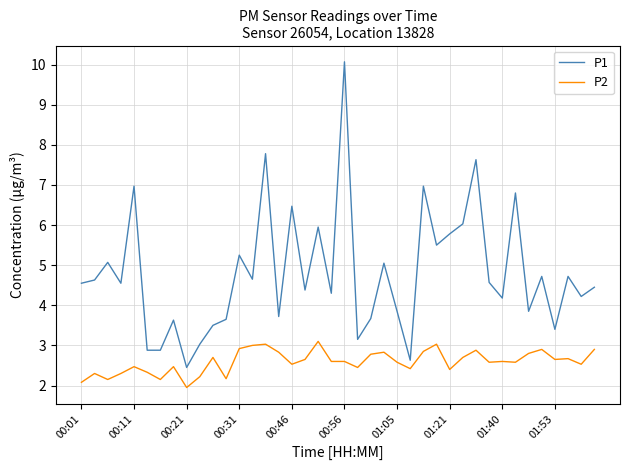

What are all the series names shown in the legend?

P1, P2